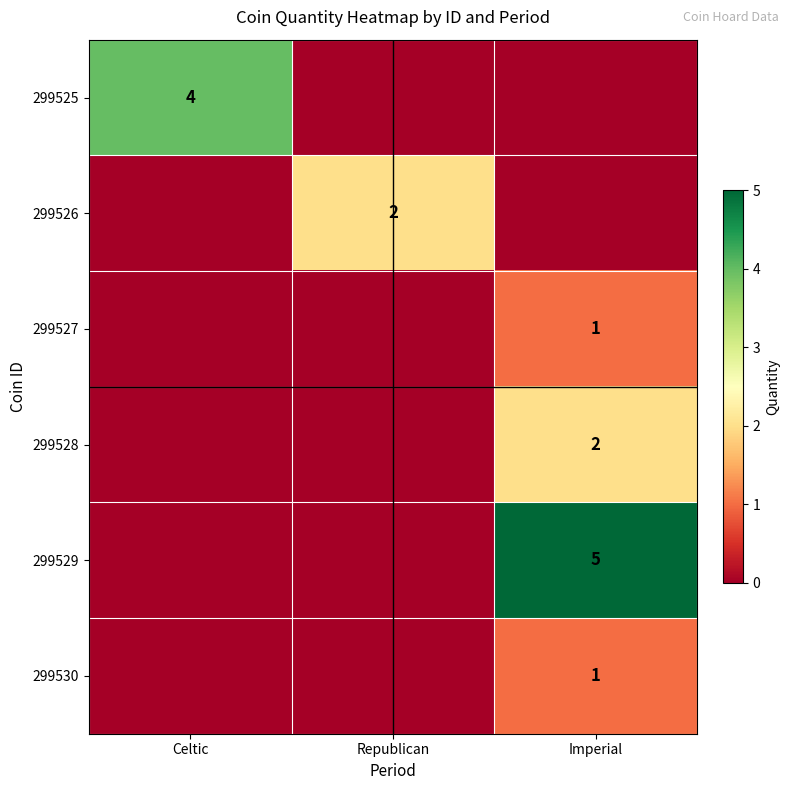

The value of 299528 at Imperial is 2. True or false?

True